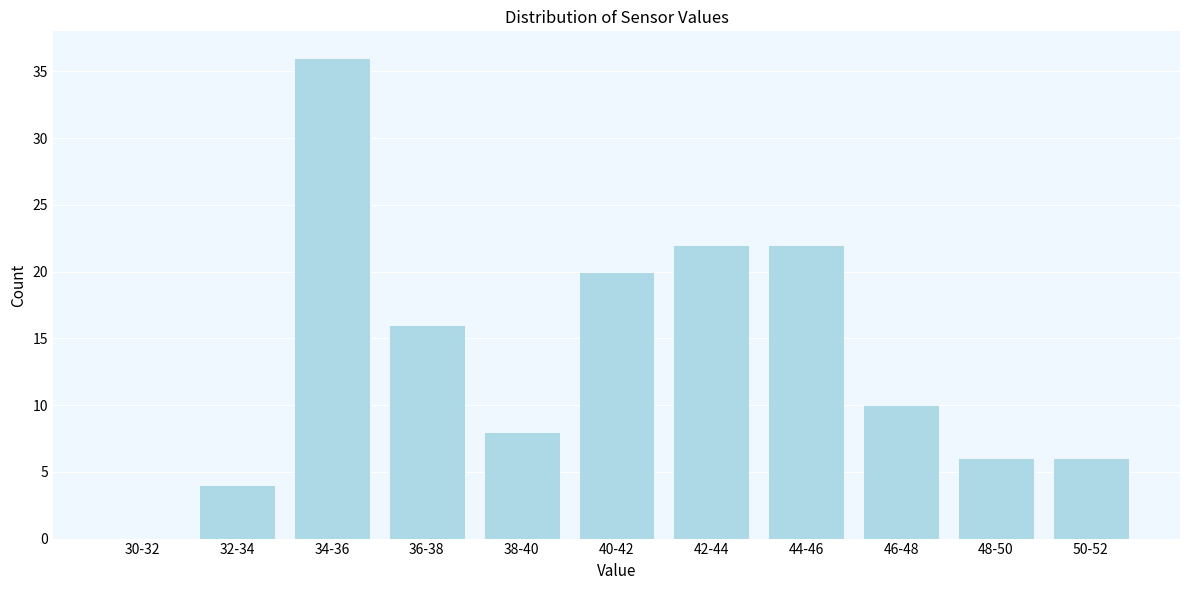

Reading right to left, what are all the values shown in this chart?

50-52=6	48-50=6	46-48=10	44-46=22	42-44=22	40-42=20	38-40=8	36-38=16	34-36=36	32-34=4	30-32=0